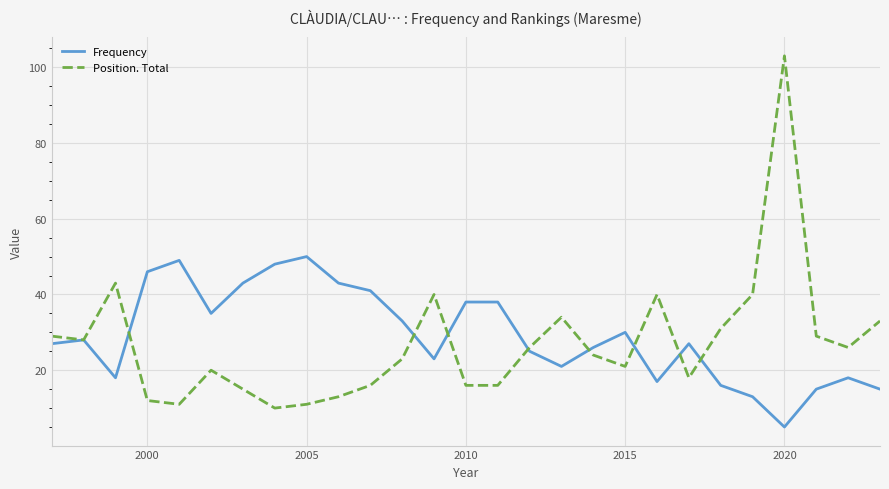

Which series has the widest spread of values?

Position. Total